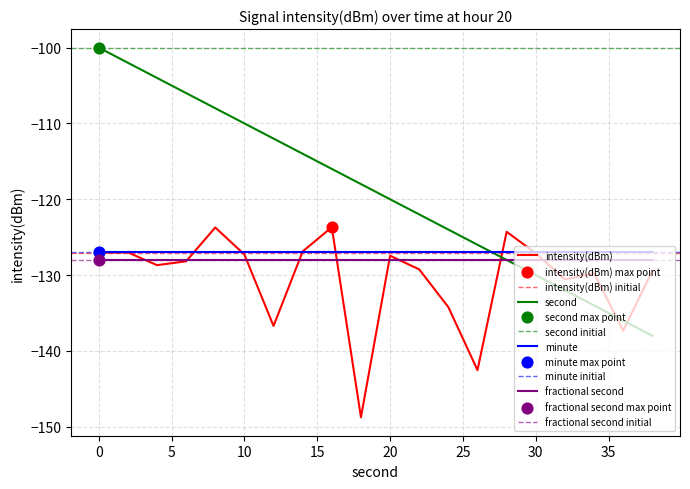

What is the highest value of the minute series?

-127.0